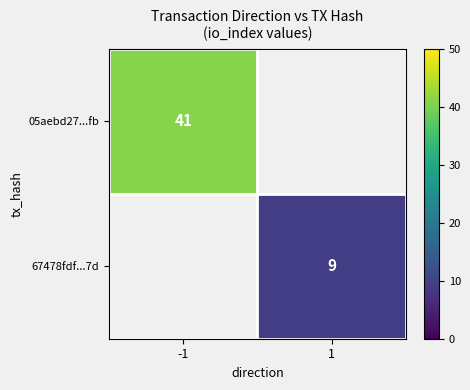

The 05aebd27...fb series shows 41 at -1. True or false?

True